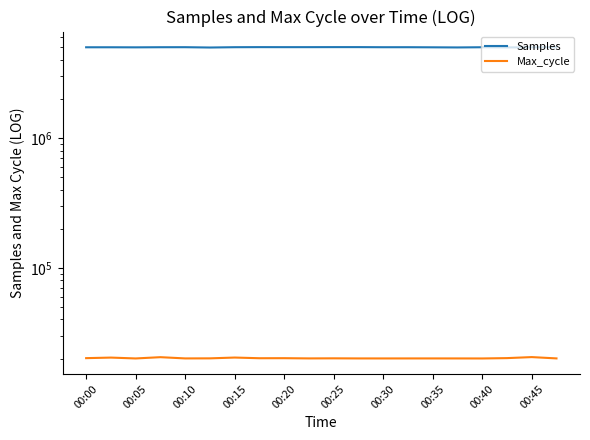

Count the number of data series in this chart.

2